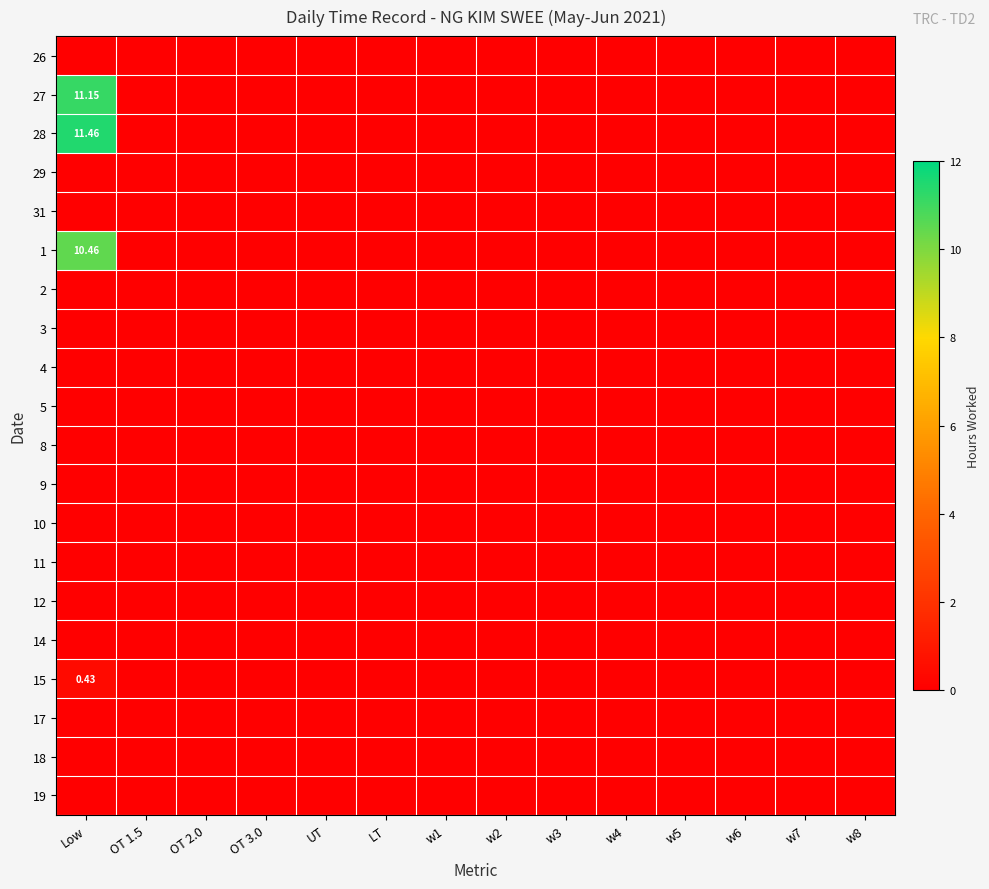

At which category is the sum across all series the highest?

Low